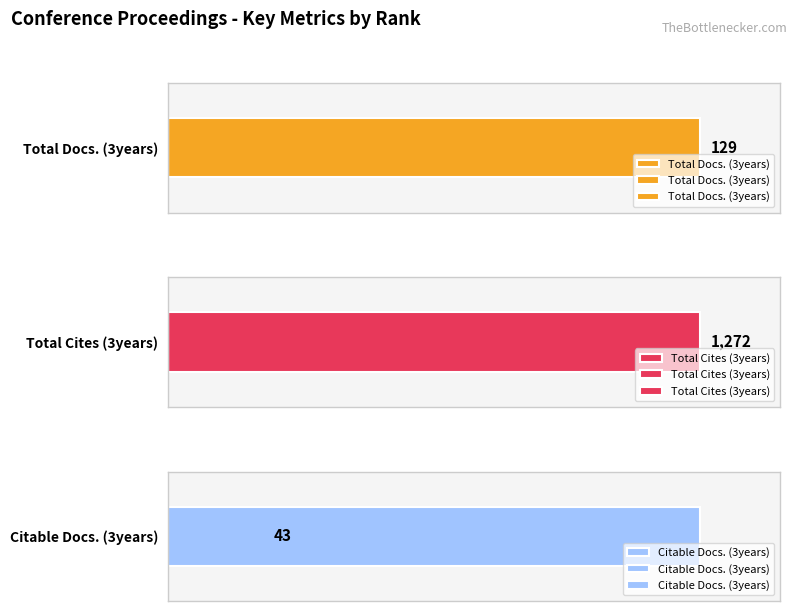

What is the spread (max minus min) of values at Rank 1?

1229